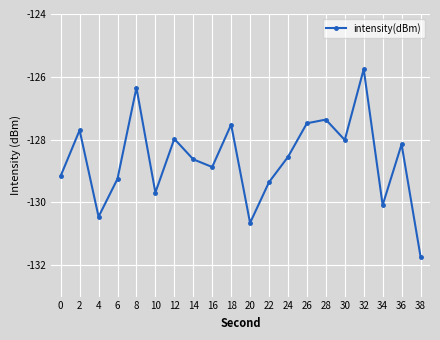

Is this an area chart (filled region under the line)?

No